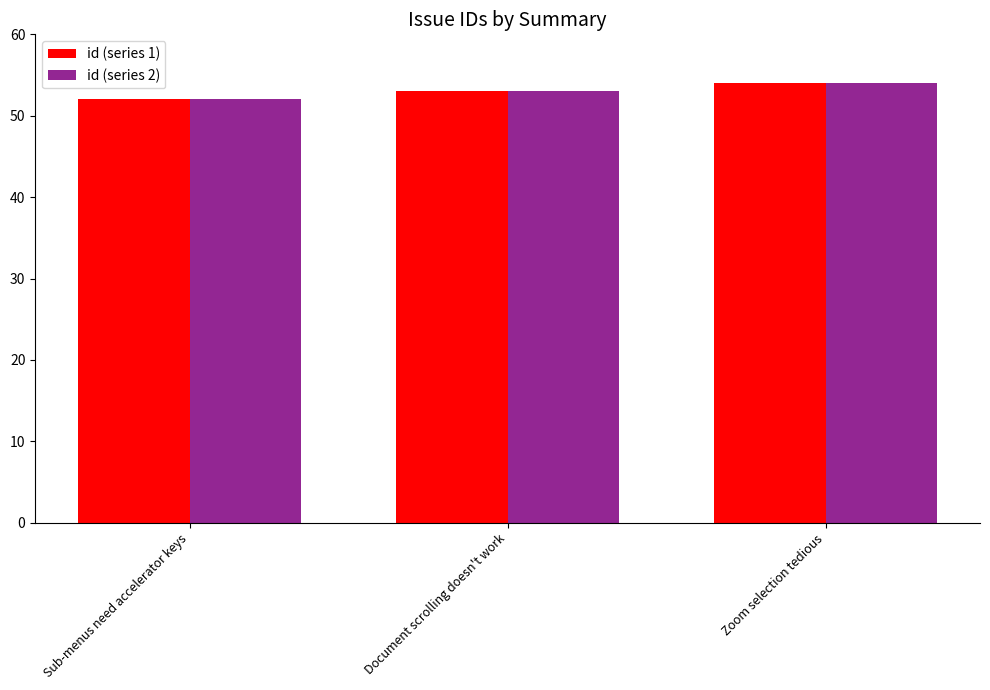

What is the total value across all series at Zoom selection tedious?

108